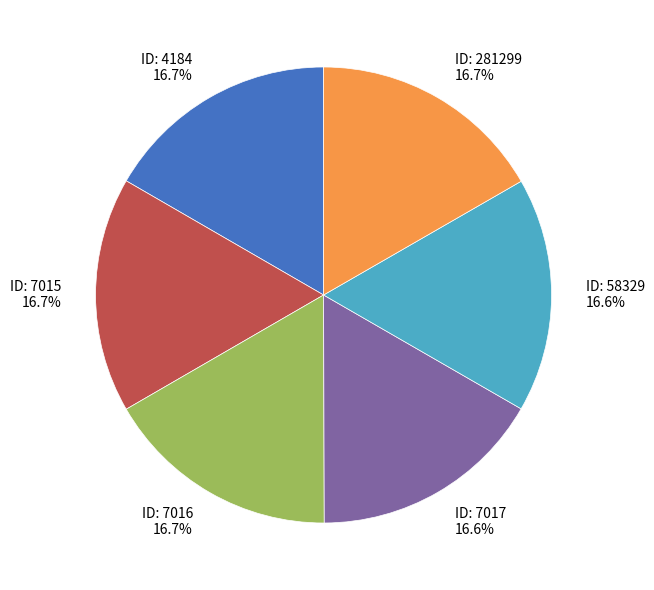

What is the total percentage of ID: 281299 16.7% and ID: 58329 16.6%?

33.3%